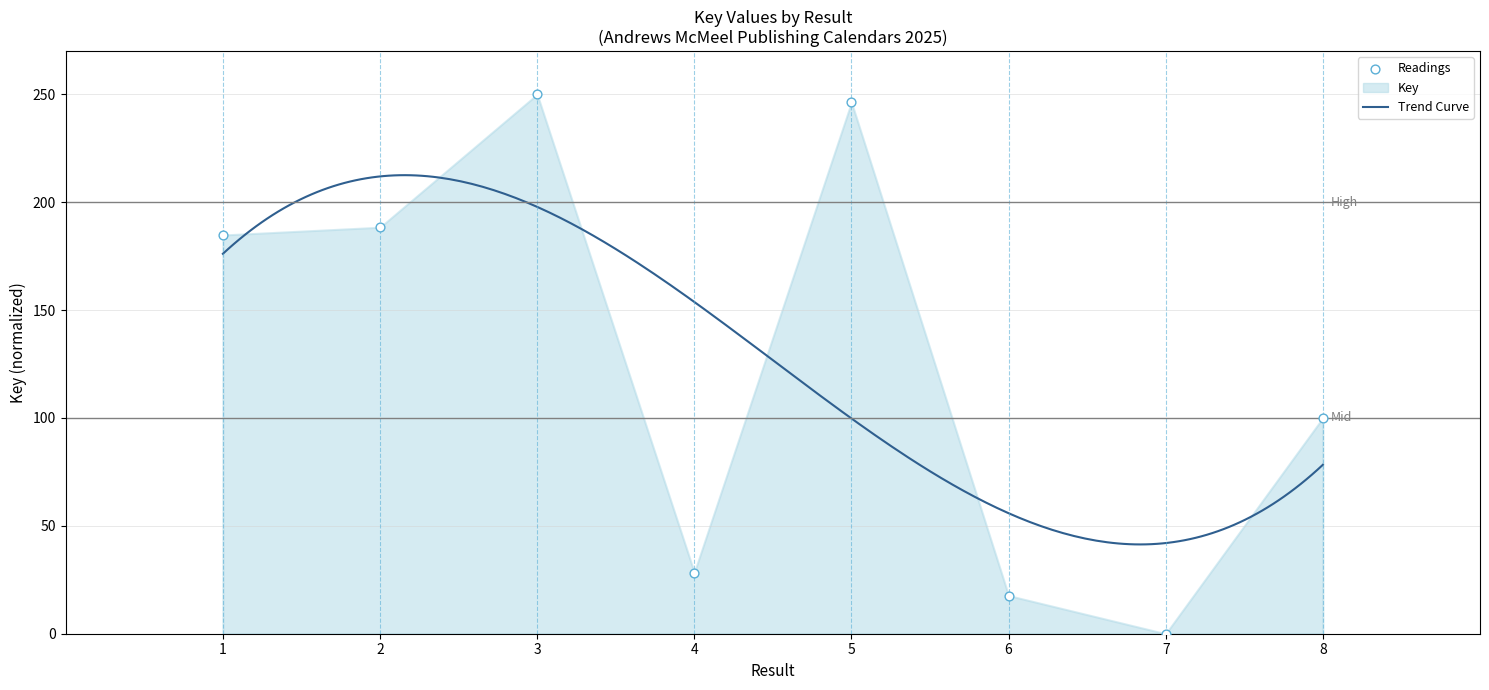

Between 2 and 3, which is larger?

3